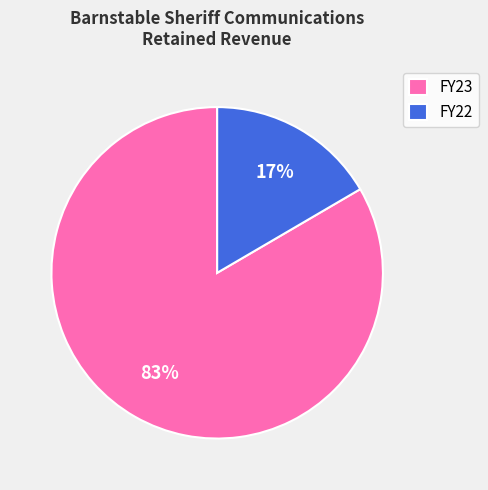

Rank the categories by value from lowest to highest.

FY22, FY23